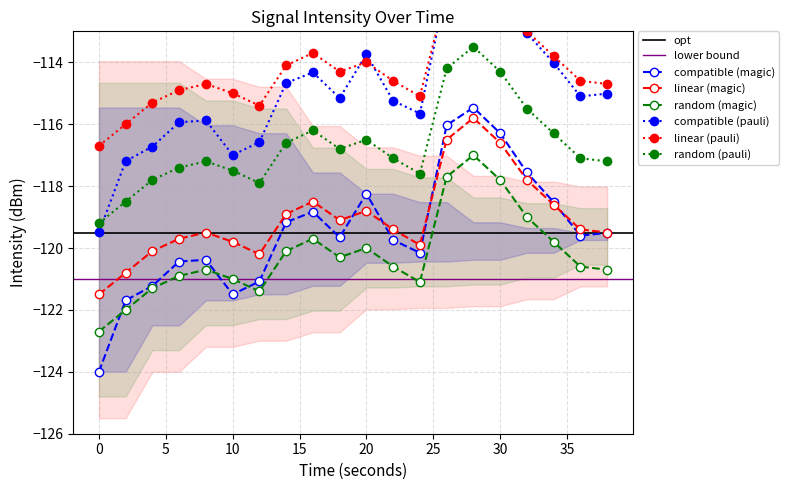

True or false: random (pauli) and random (magic) intersect in this chart.

False